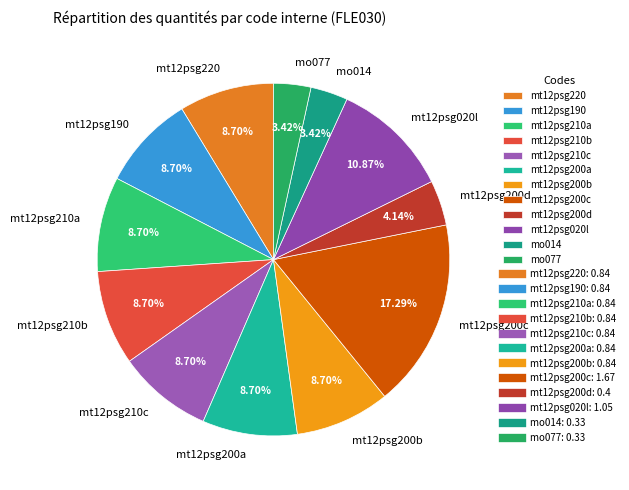

To the nearest percent, what is the average slice percentage?

8%